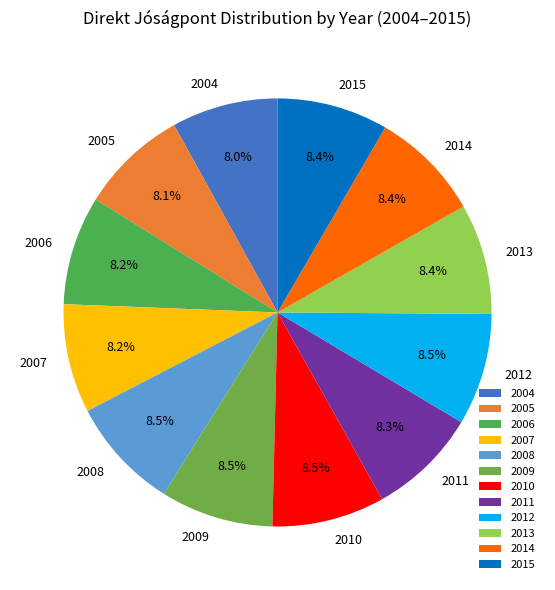

Does any single category account for the majority?

No